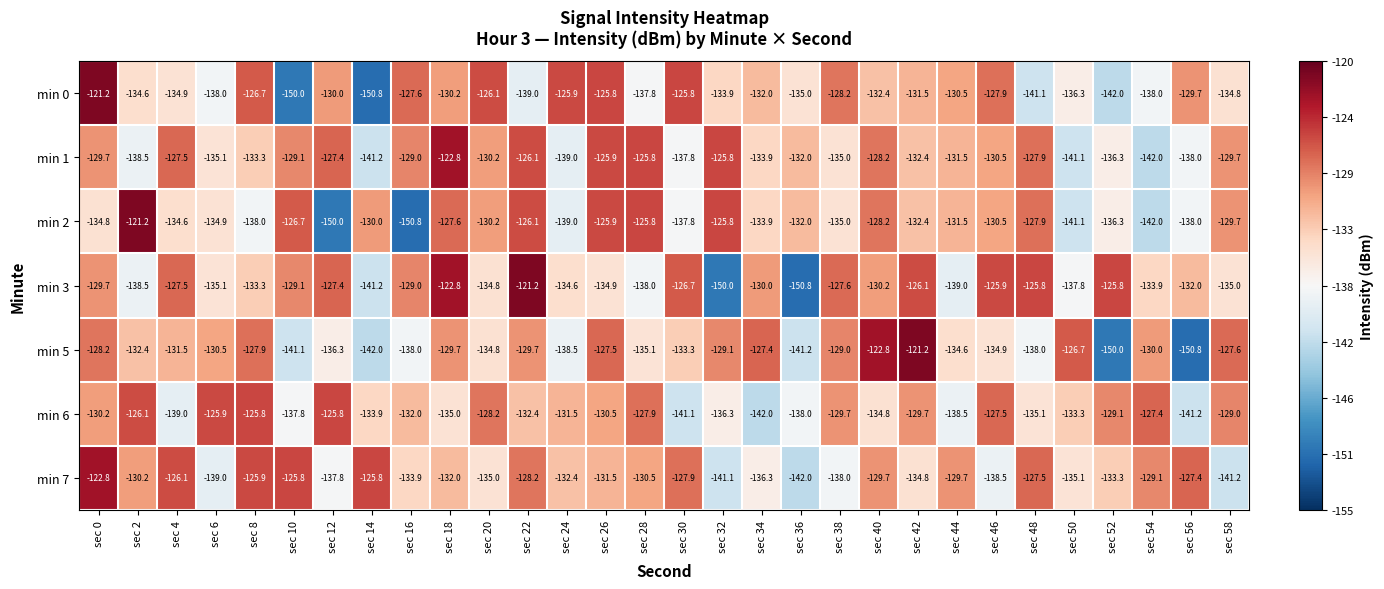

What is the sum of the min 2 values at sec 32 and sec 26?

-251.7